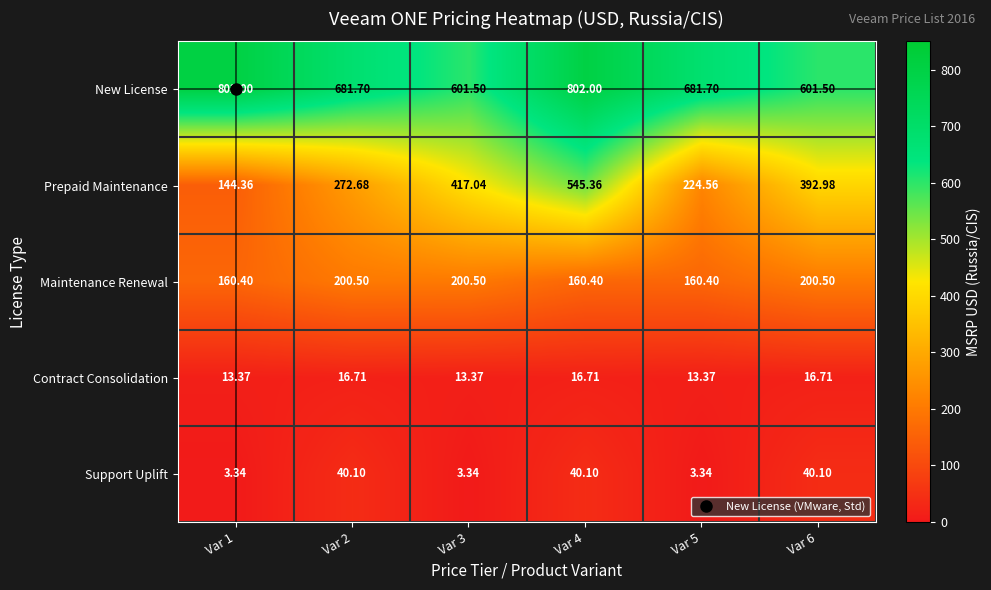

Is the value of New License at Var 4 greater than the value of Support Uplift at Var 2?

Yes